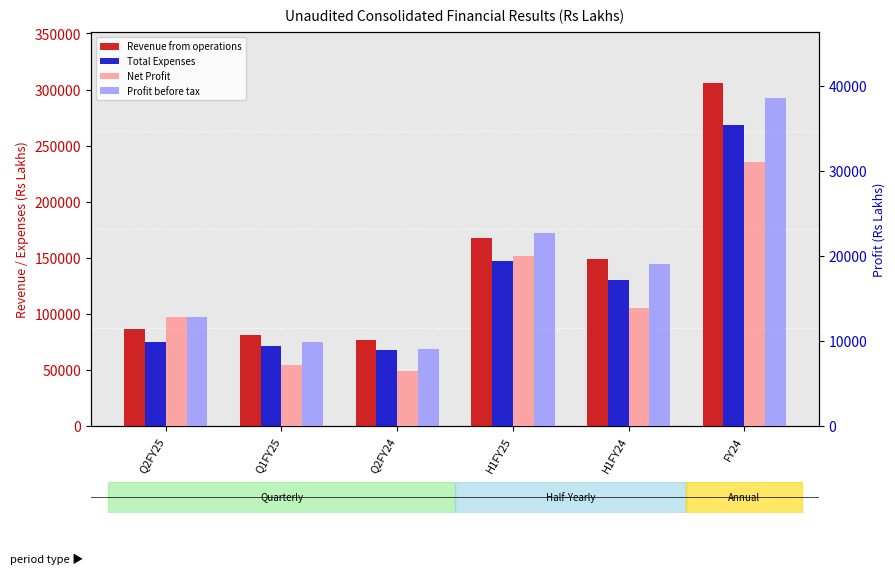

Between Q2FY24 and FY24, which is larger?

FY24